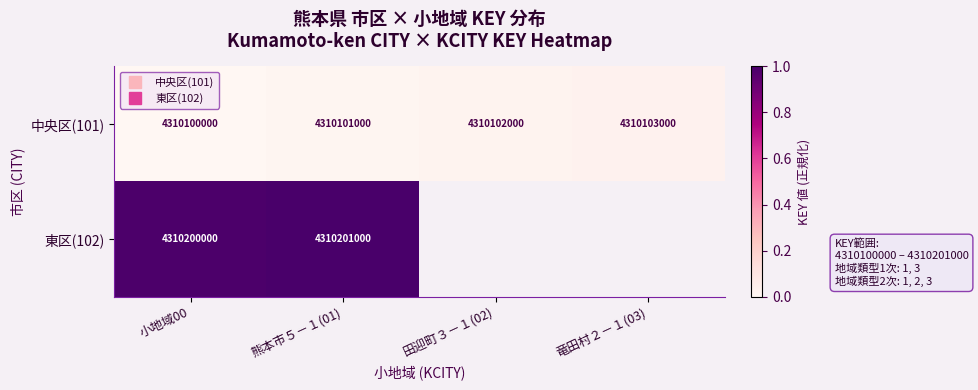

List the labels in order of 東区(102) value, smallest first.

小地域00, 熊本市５－１(01), 田迎町３－１(02), 竜田村２－１(03)